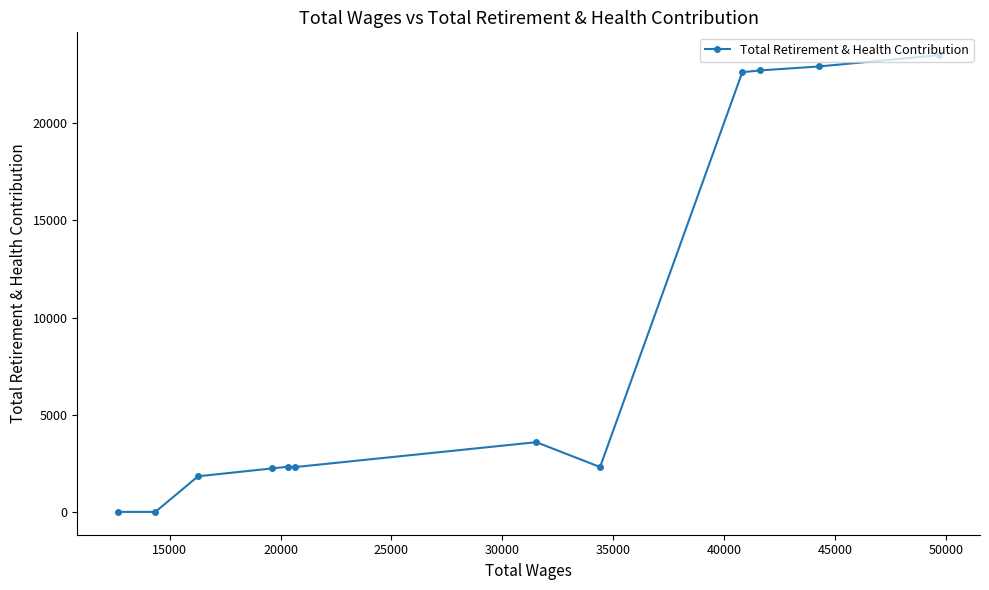

What is the greatest value displayed?

23509